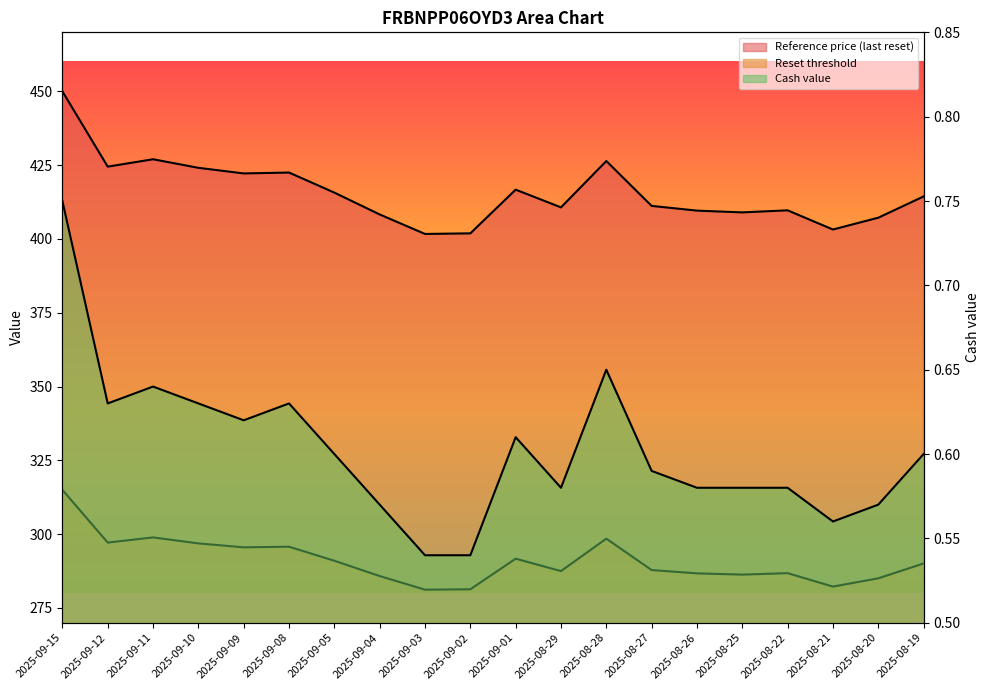

Which category has the highest value in the Reference price (last reset) series?

2025-09-15